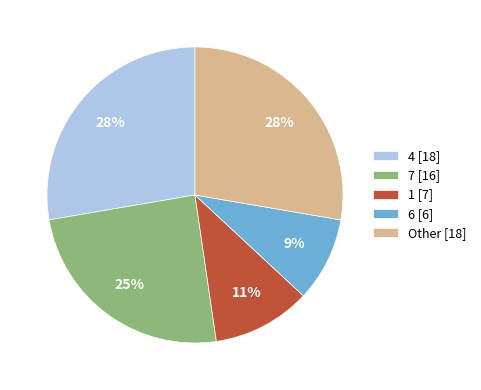

Is the sum of 4 [18] and 7 [16] greater than half?

Yes